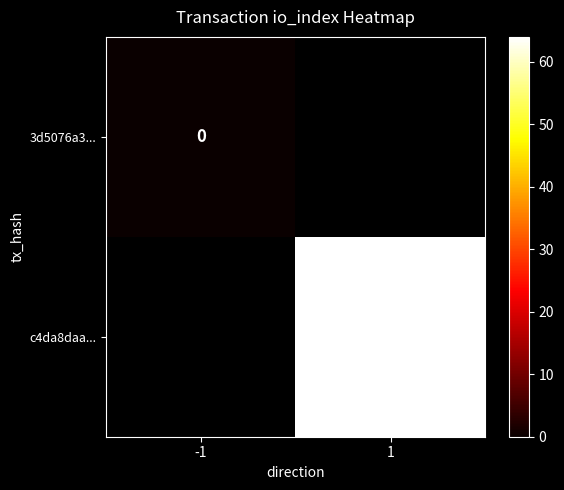

Which category has the lowest value across all series?

-1